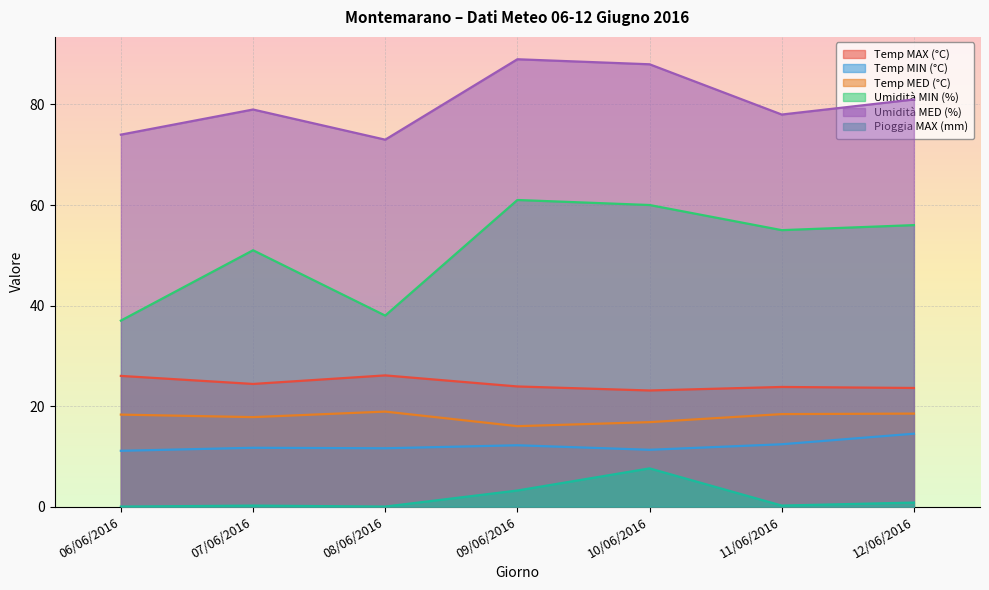

What is the difference between the second highest and second lowest values in the Umidità MED (%) series?

14.0